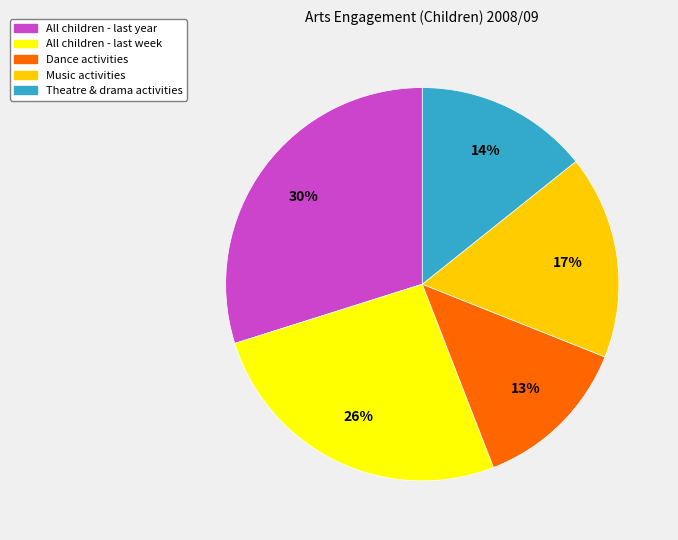

To the nearest percent, what is the average slice percentage?

20%